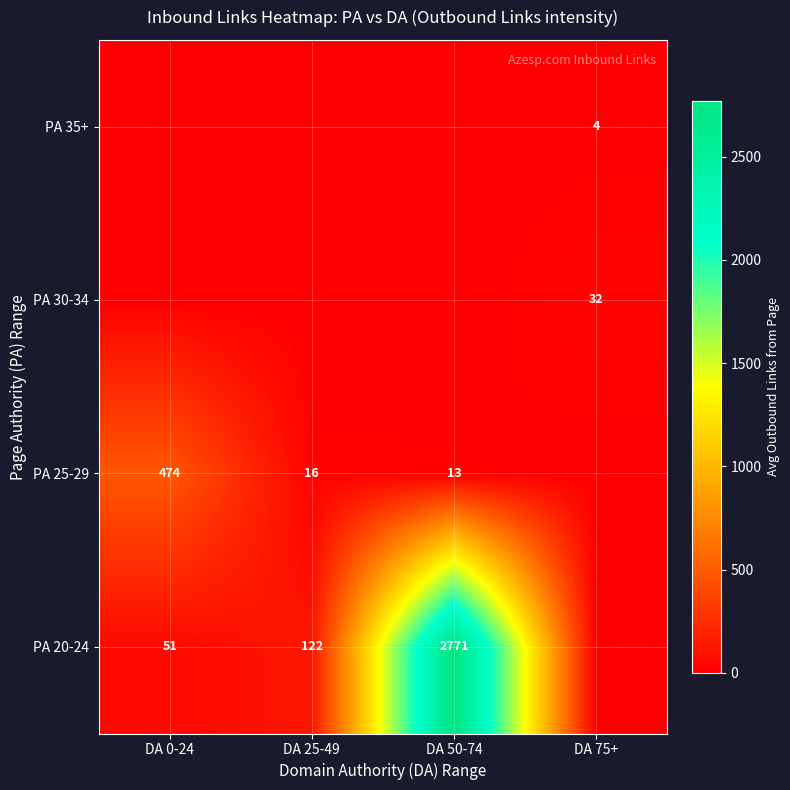

The PA 20-24 series shows 89 at DA 0-24. True or false?

False